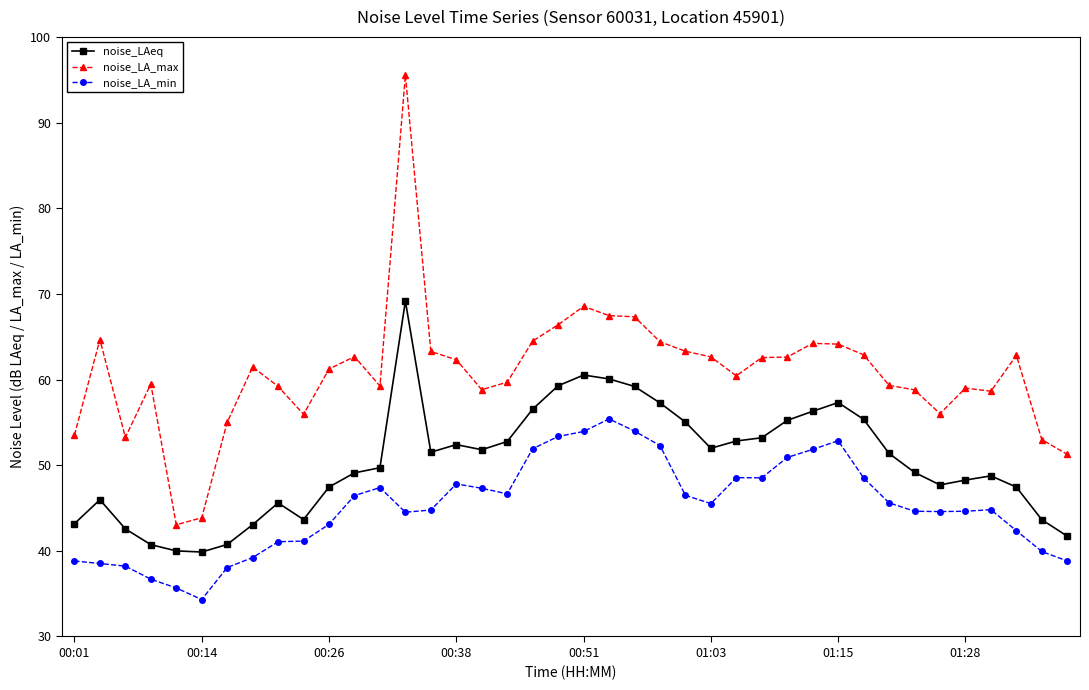

Which series has the largest range (max minus min)?

noise_LA_max